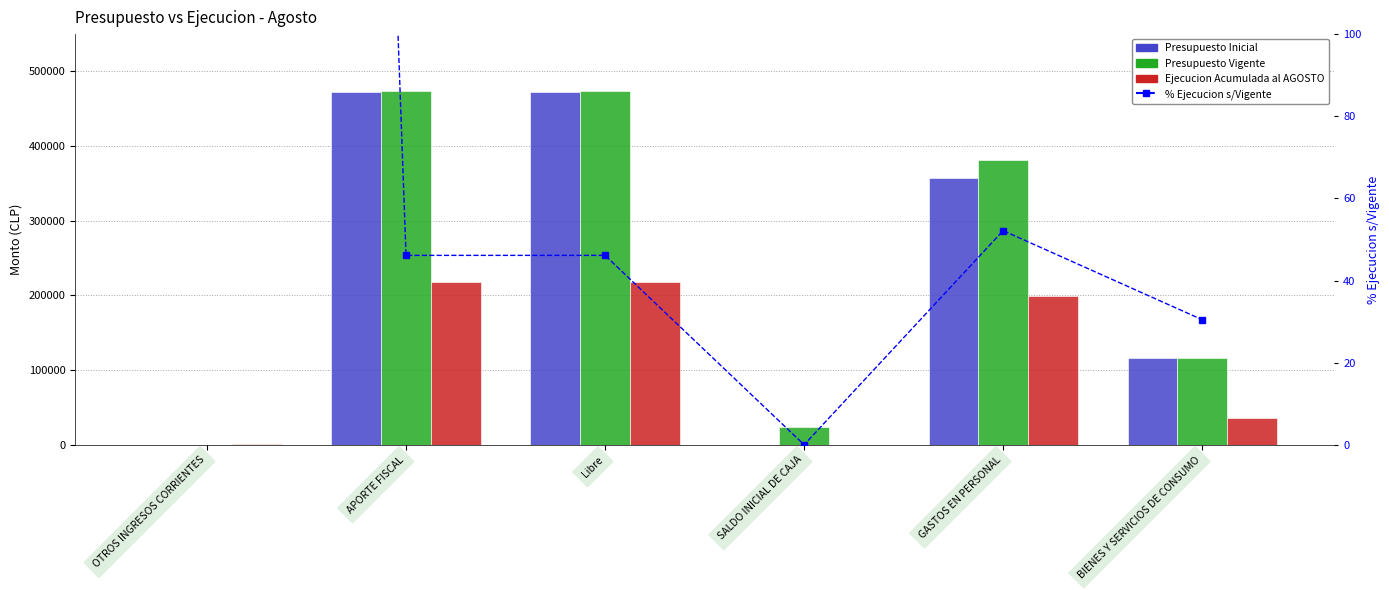

Where does the Presupuesto Vigente series first go above 381476?

APORTE FISCAL